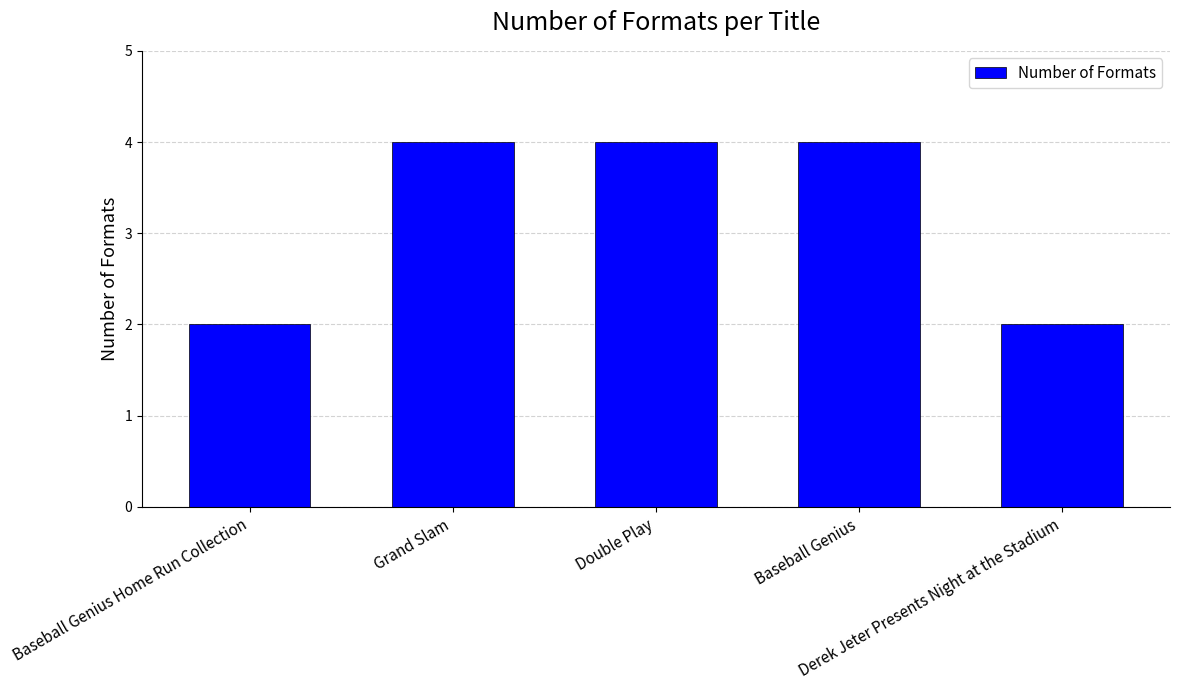

Reading right to left, transcribe all the data shown in this chart.

2	4	4	4	2